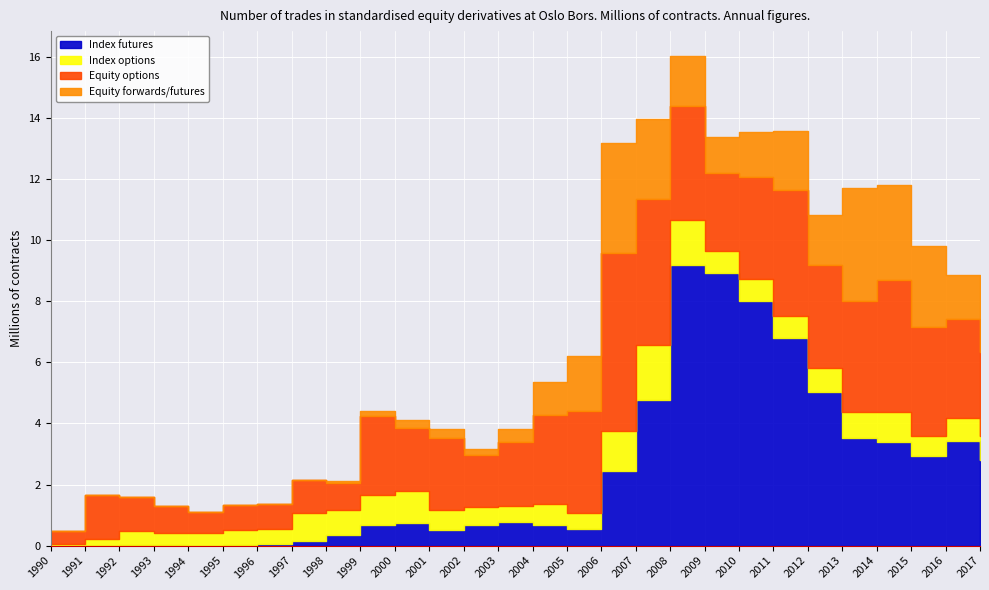

Between 1991 and 2005, which is larger?

2005